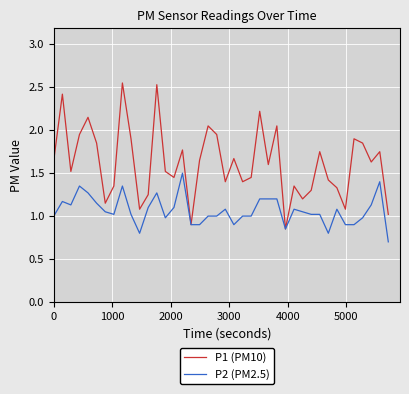

Which series has the largest total across all categories?

P1 (PM10)